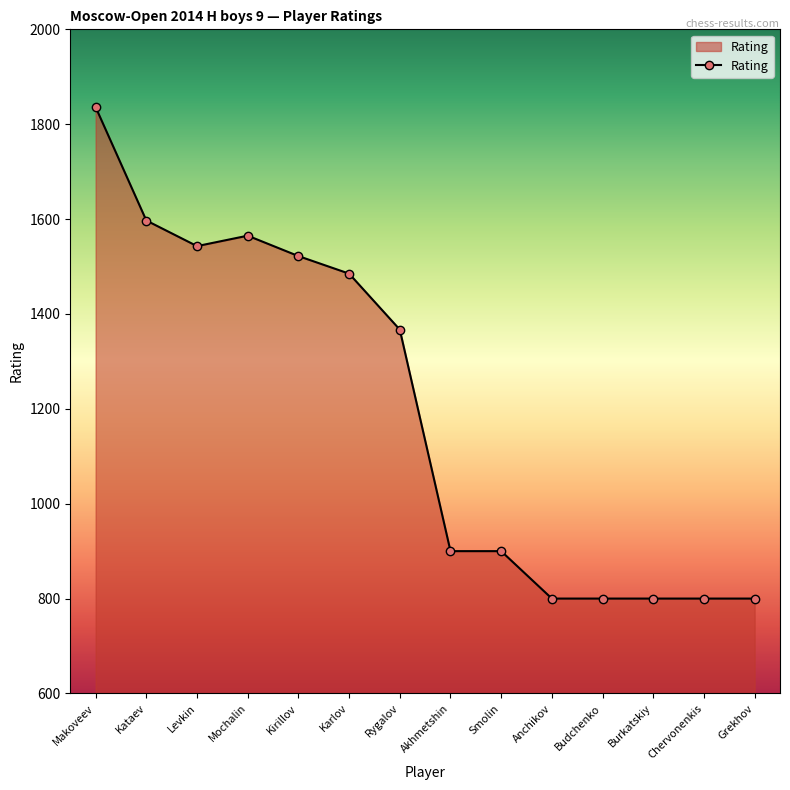

What is the approximate value at Mochalin?

1565